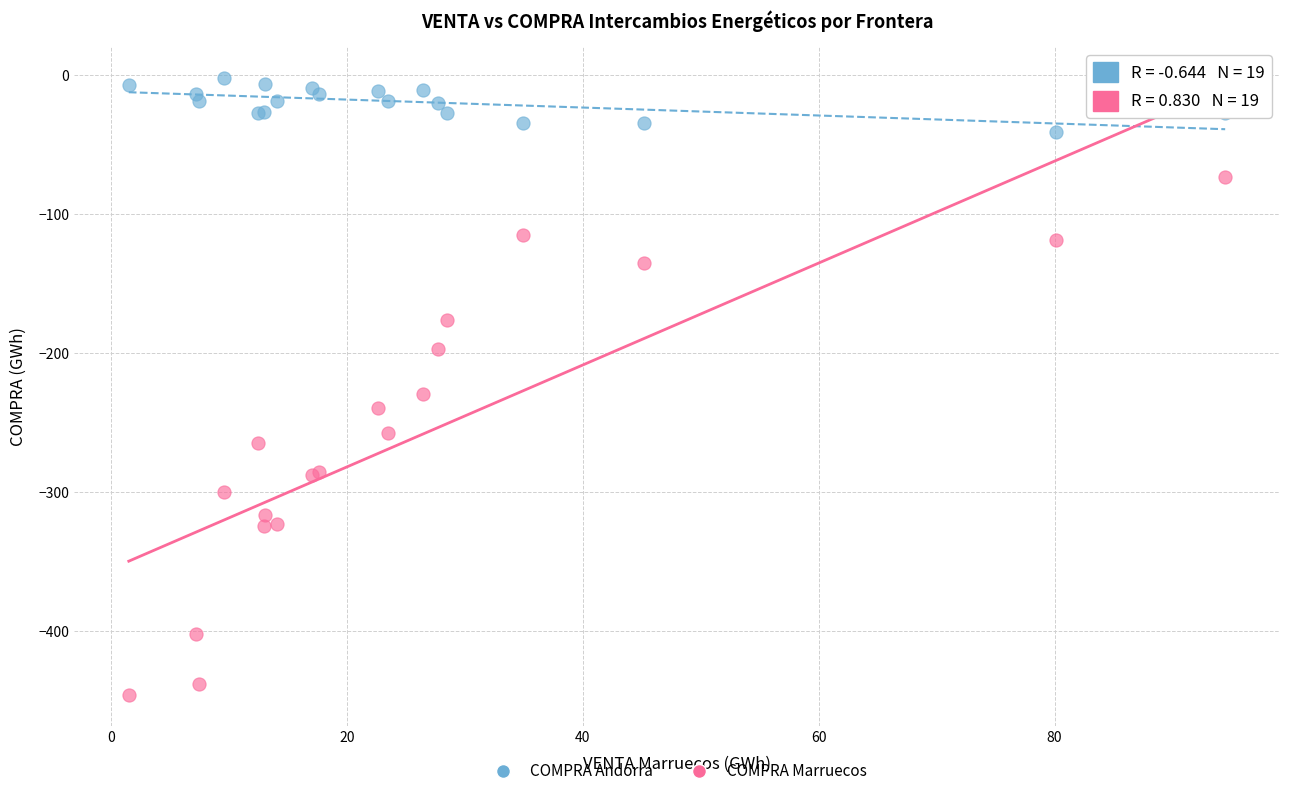

Across all series, what Y value is closest to -224?

-229.3